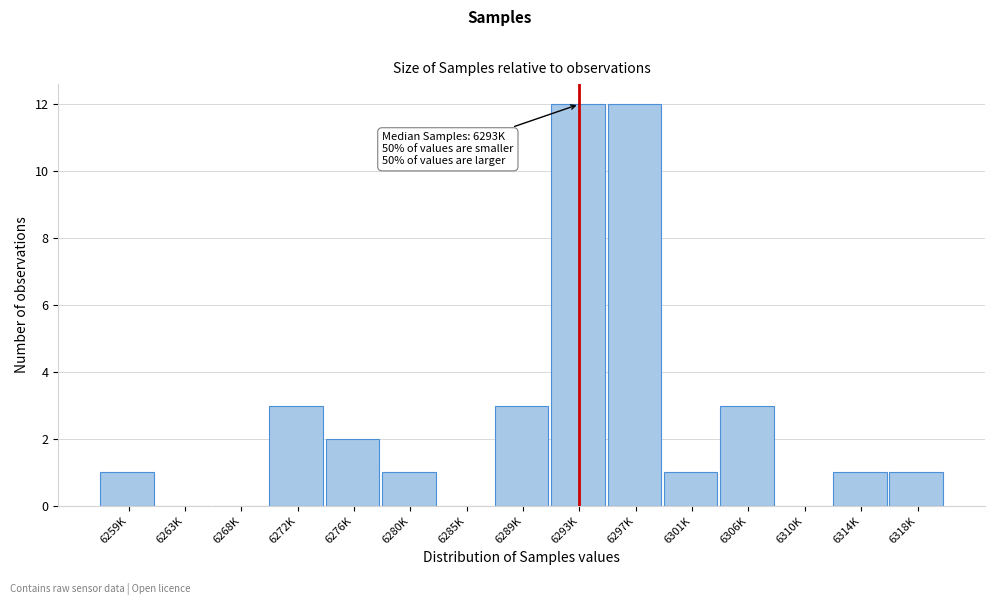

Reading left to right, list all the values displayed in this chart.

6259K=1	6263K=0	6268K=0	6272K=3	6276K=2	6280K=1	6285K=0	6289K=3	6293K=12	6297K=12	6301K=1	6306K=3	6310K=0	6314K=1	6318K=1